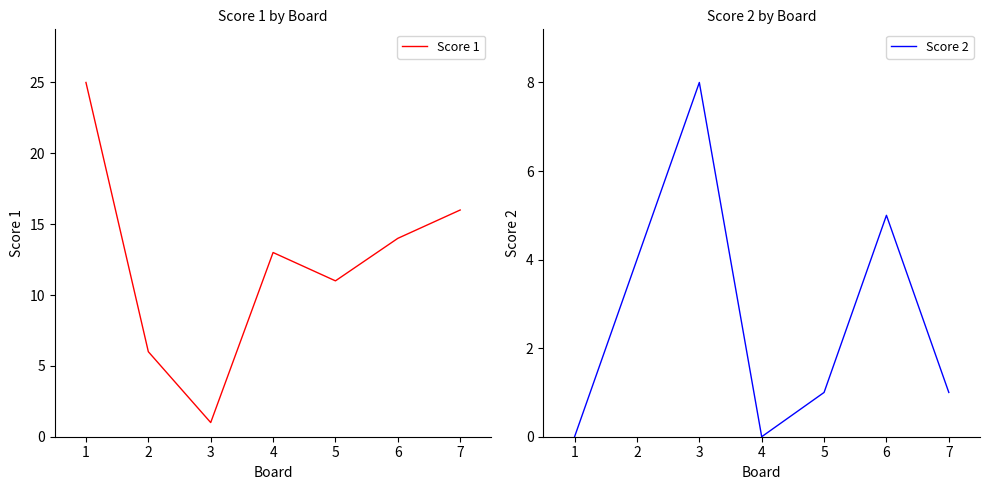

Reading left to right, what are all the values shown in this chart?

Score 1: 25	6	1	13	11	14	16
Score 2: 0	4	8	0	1	5	1